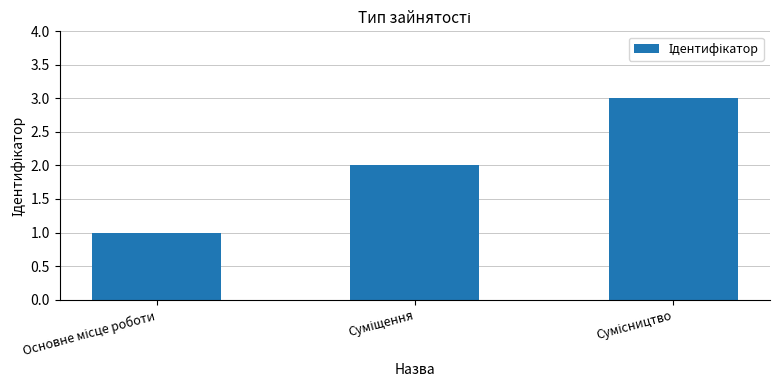

What is the maximum value shown in the chart?

3